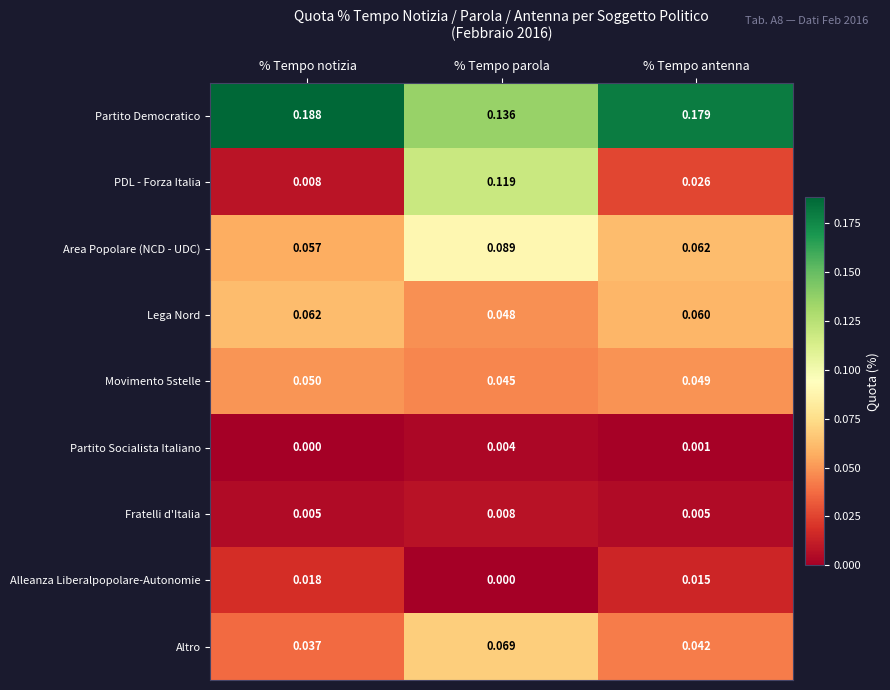

List the labels in order of Lega Nord value, largest first.

% Tempo notizia, % Tempo antenna, % Tempo parola